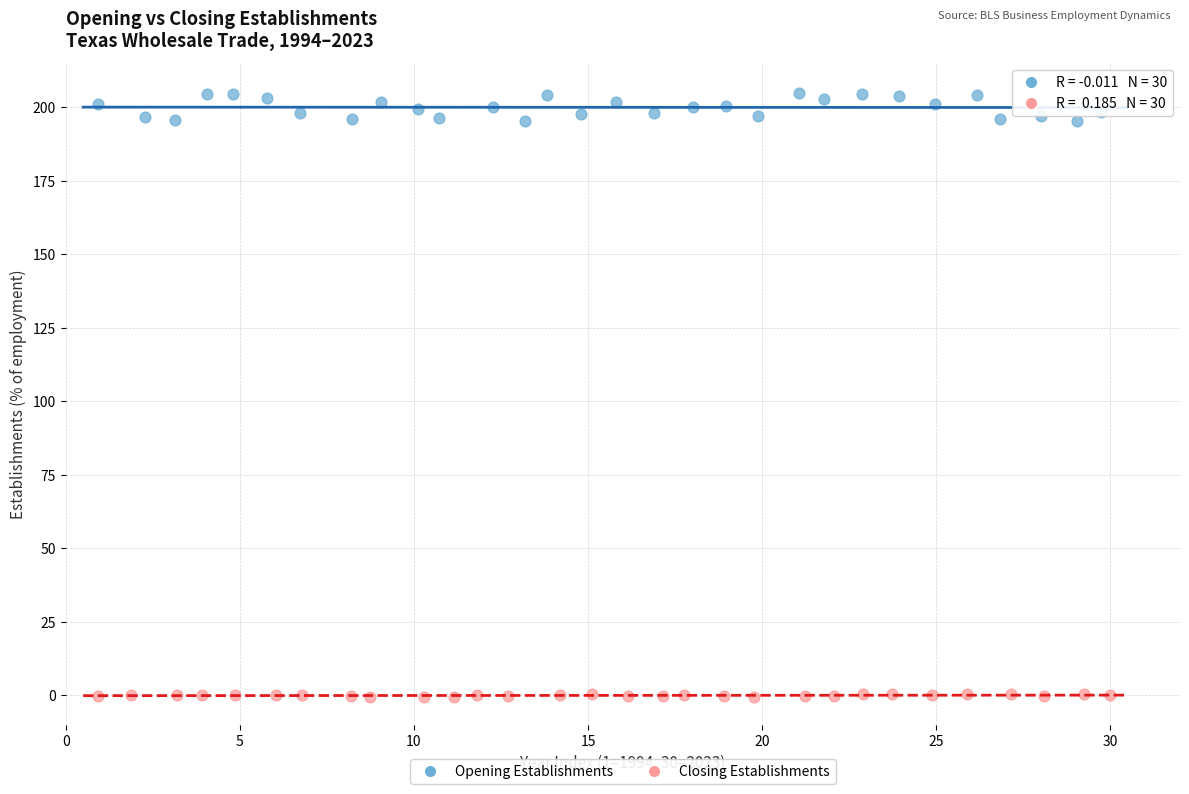

Which series reaches the minimum Y coordinate?

Closing Establishments